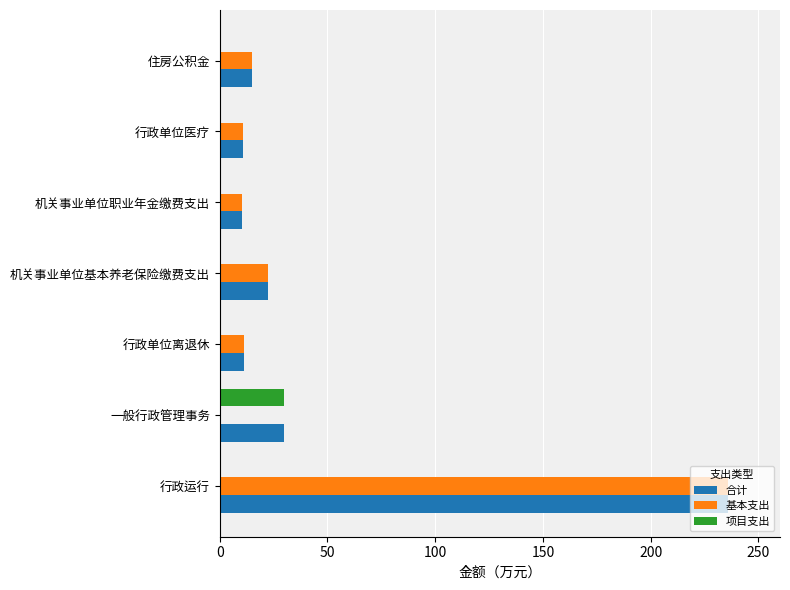

How many distinct data groups are displayed?

3